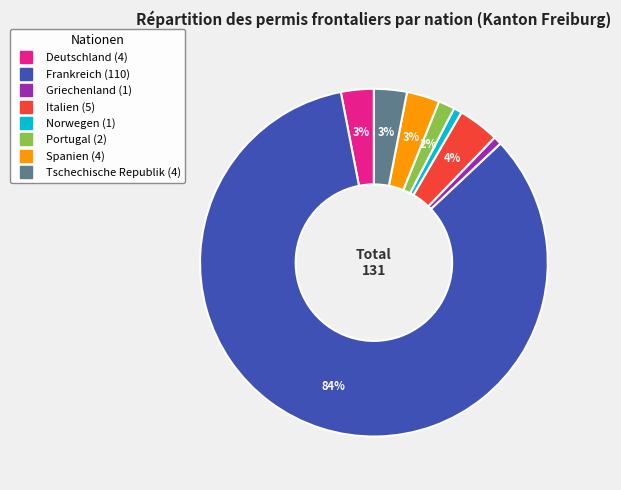

How many segments does this pie chart have?

8